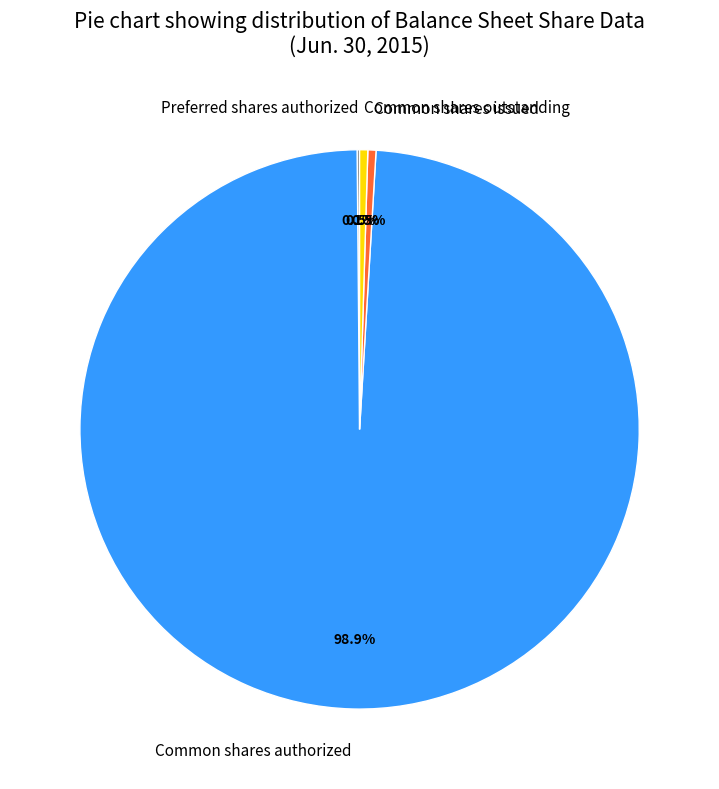

What percentage is NOT represented by Common shares authorized?

1.1%